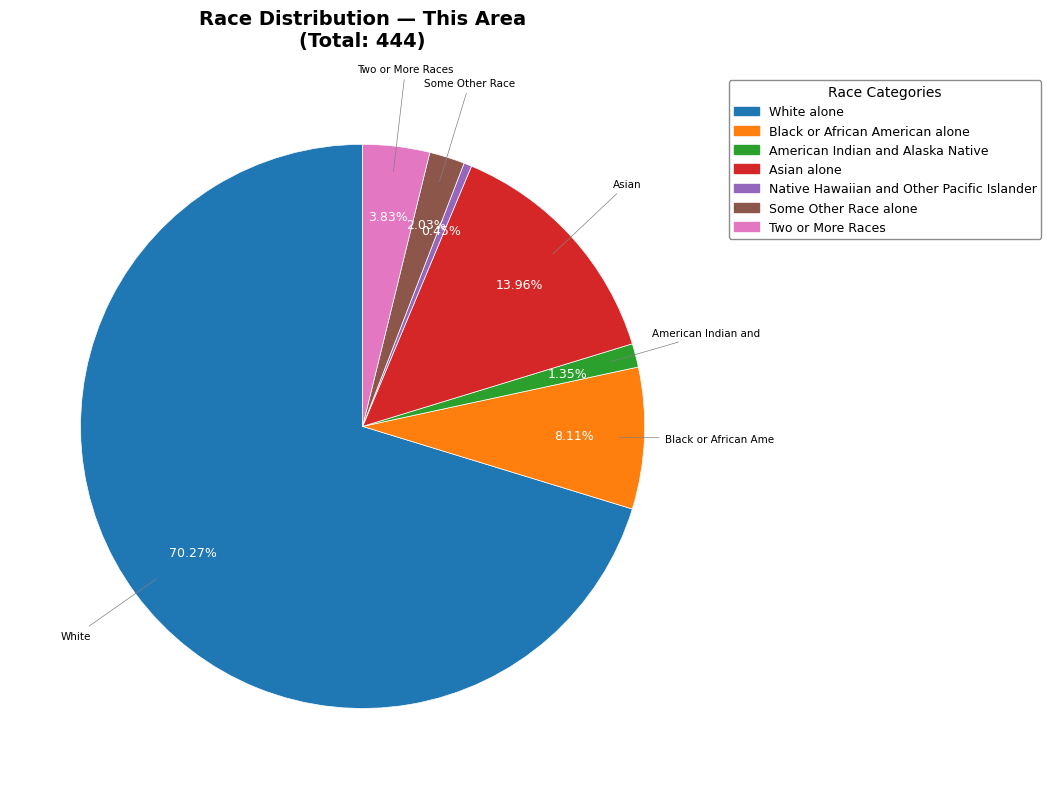

Does White alone represent more than half of the total?

Yes